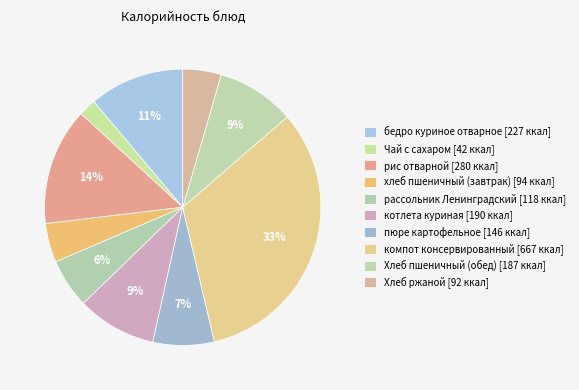

How many segments does this pie chart have?

10